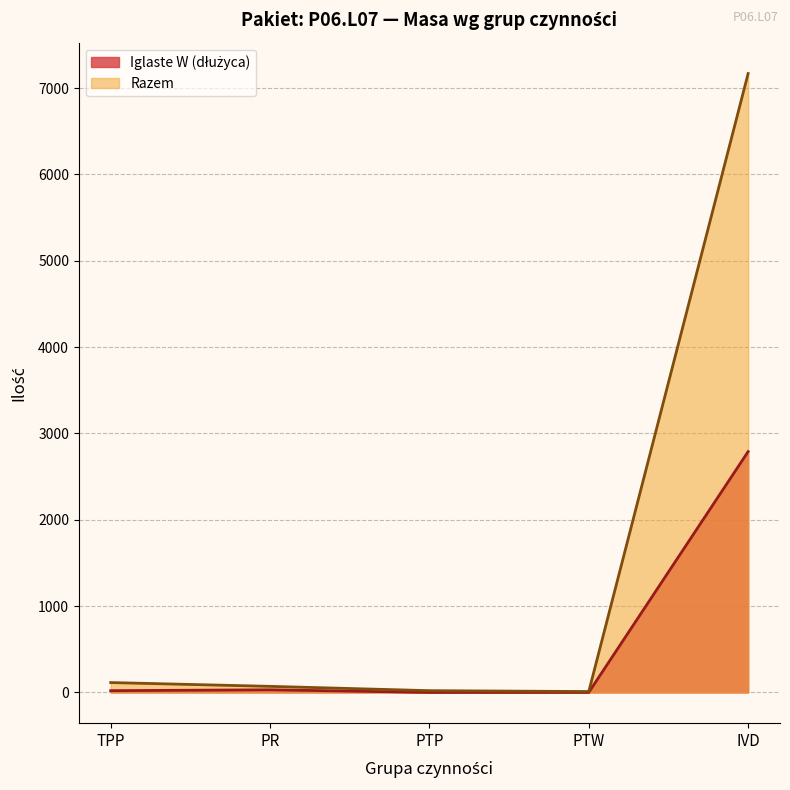

True or false: Razem and Iglaste W (dłużyca) intersect in this chart.

False